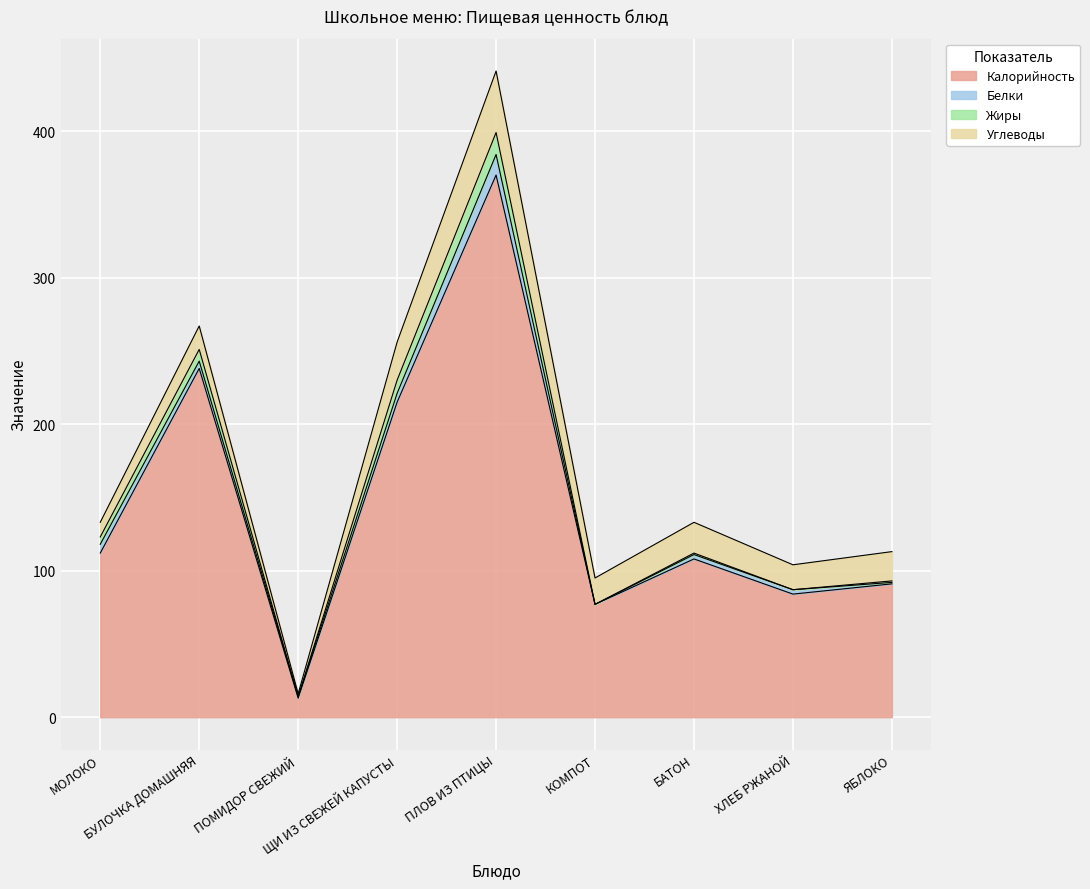

How many data points in Жиры are less than 1?

3